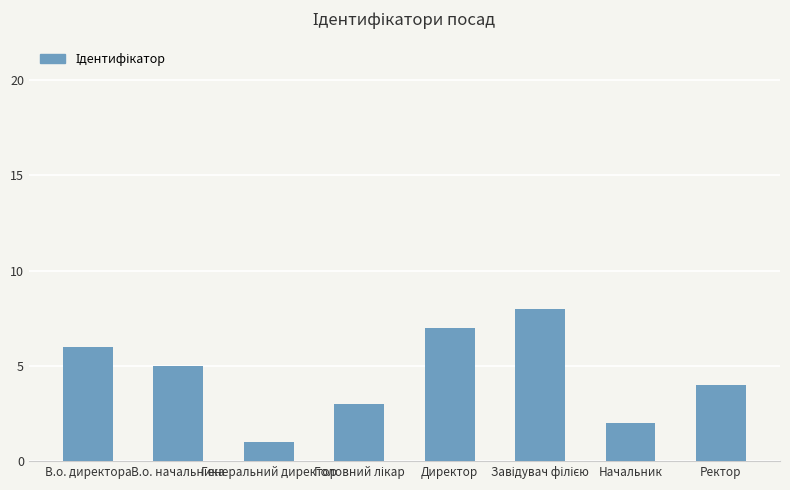

How many bars are there in total?

8